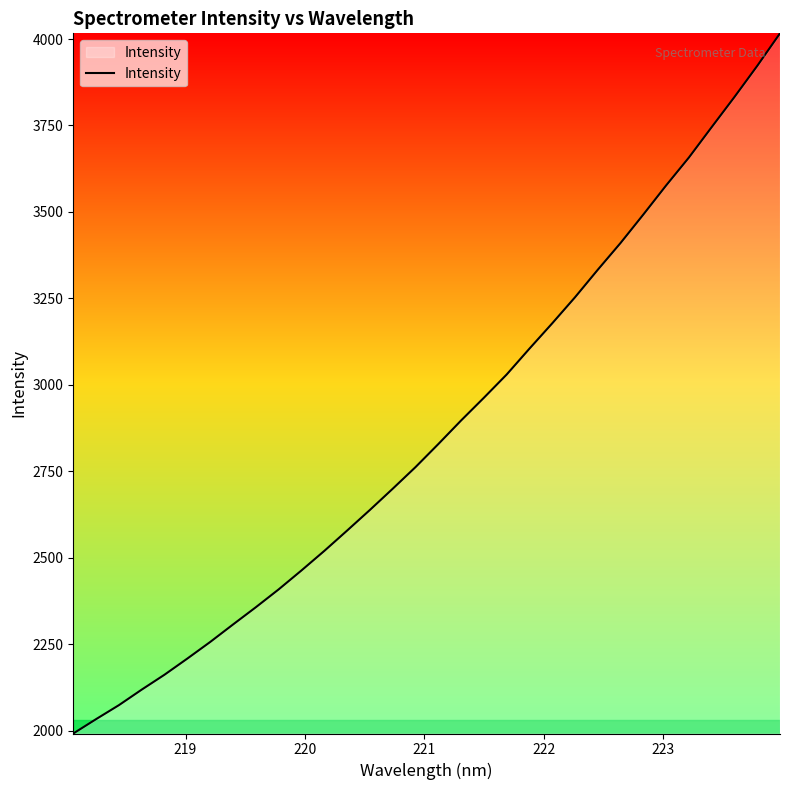

Count the number of data series in this chart.

1